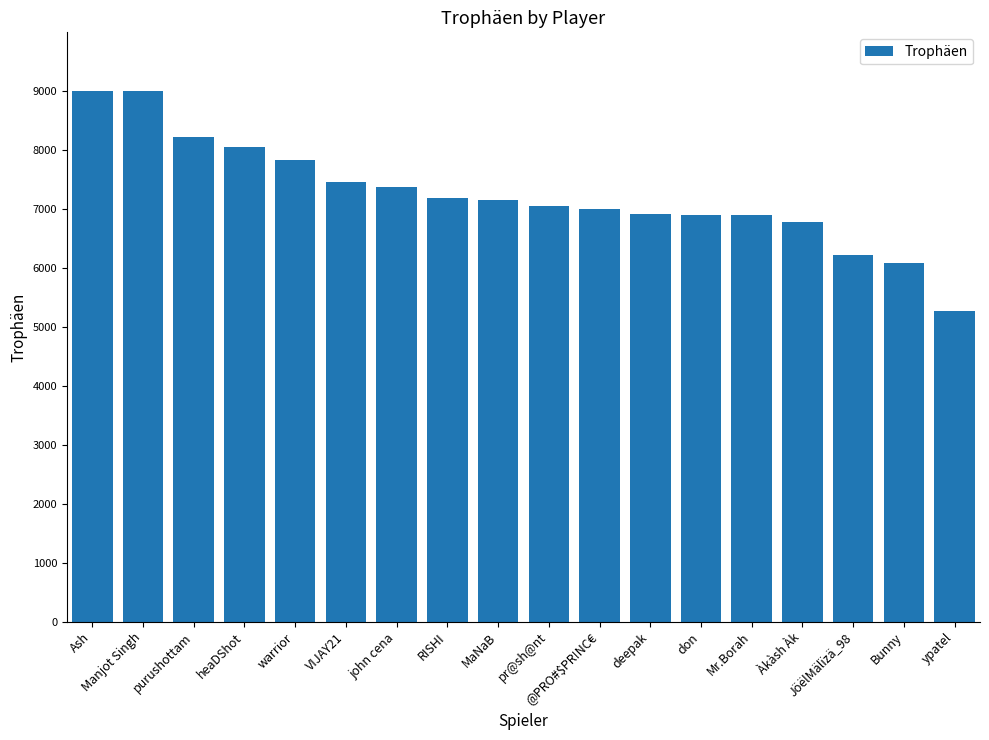

What is the value of the 7th bar from the left?

7375